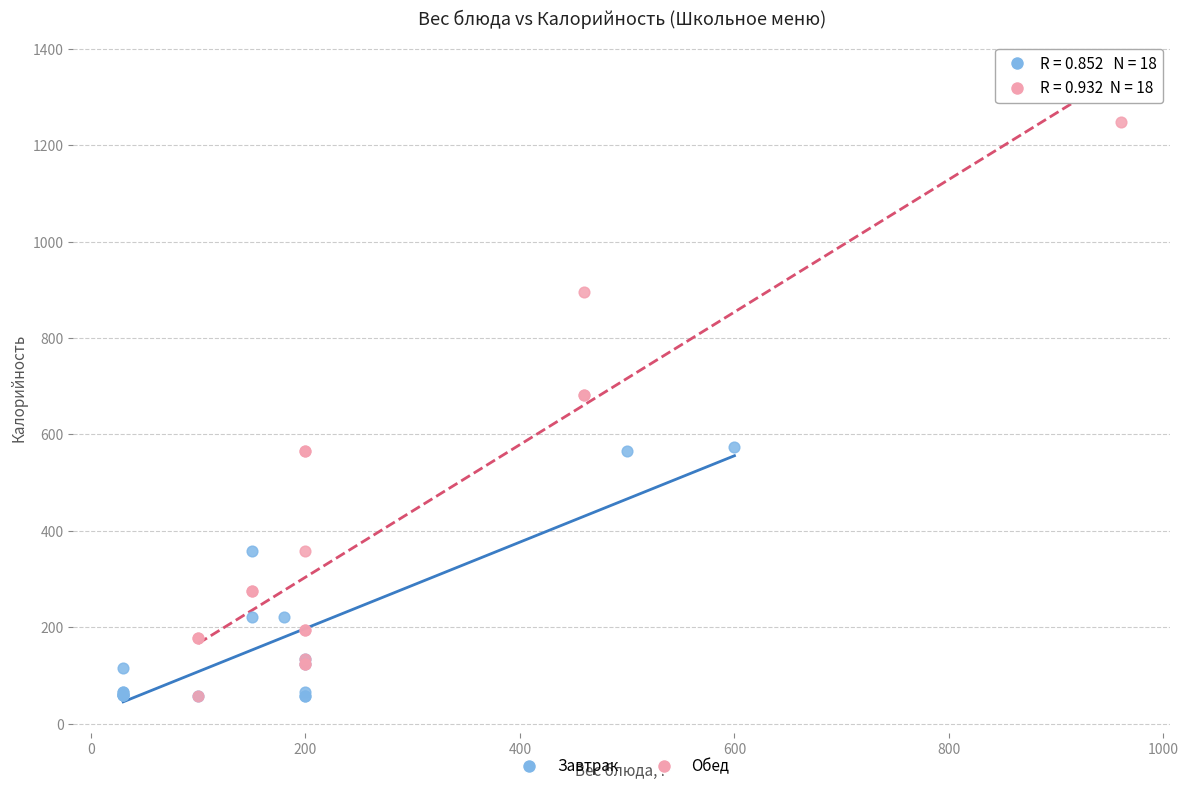

Which series contains the highest Y value?

Обед